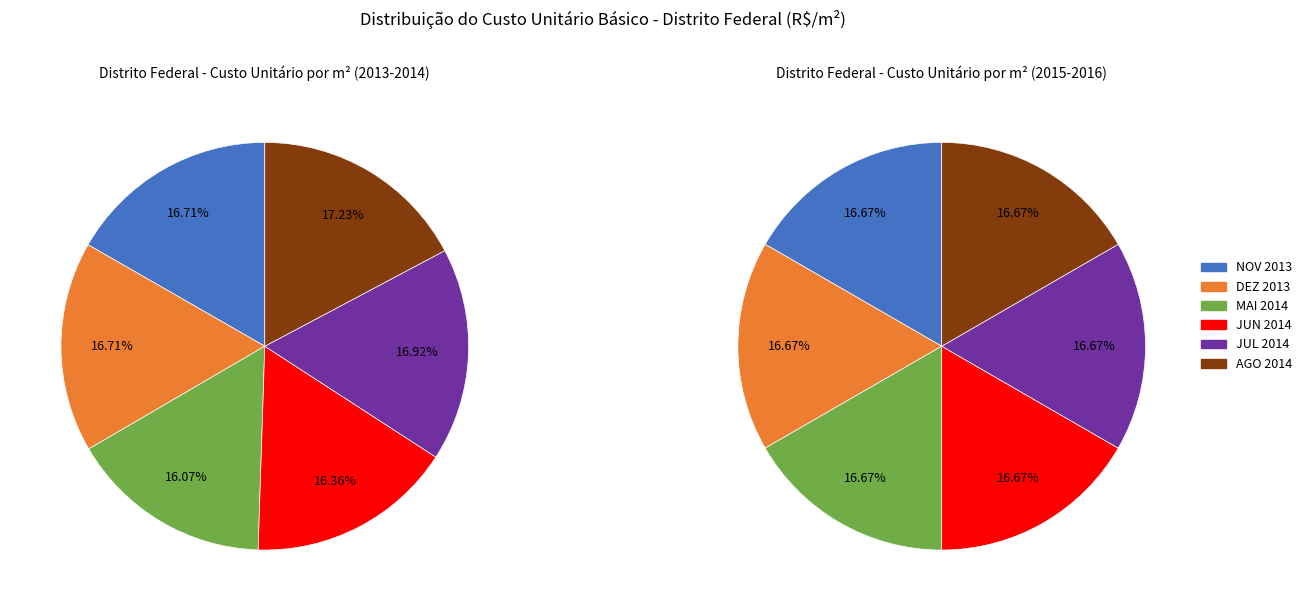

The NOV 2013 slice represents 21% of the pie. True or false?

False